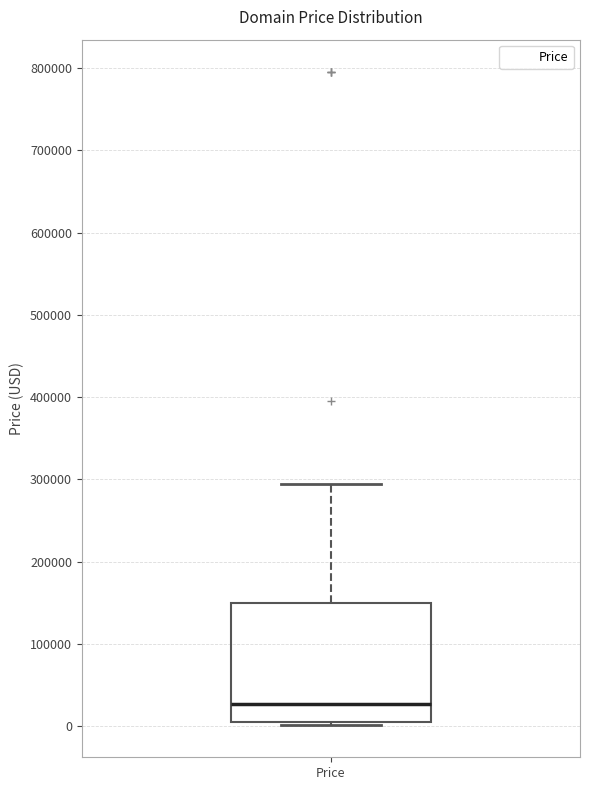

Transcribe this box plot: give where the median line is, the range the box spans, and where the two whiskers end, as read against the y-axis. The values are not printed on the chart, so give them approximately, as read against the axis.

median 30000, box 0 to 150000, whiskers 0 to 290000